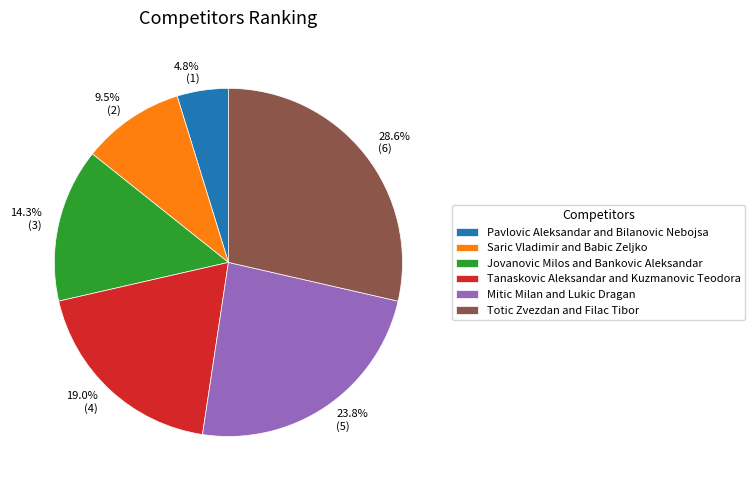

Is it true that Tanaskovic Aleksandar and Kuzmanovic Teodora is 25% of the pie?

False